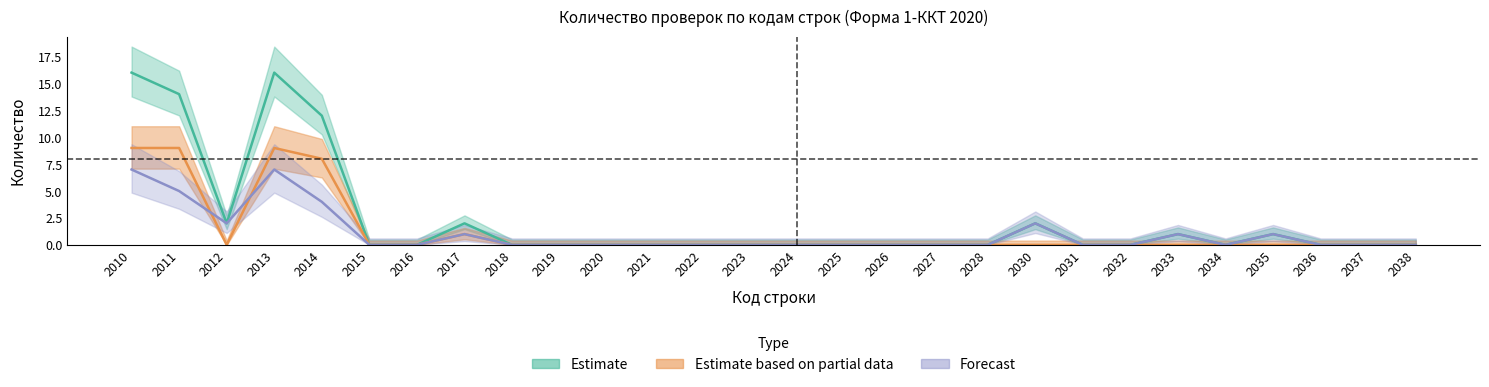

Where is the first local minimum for Forecast?

2012